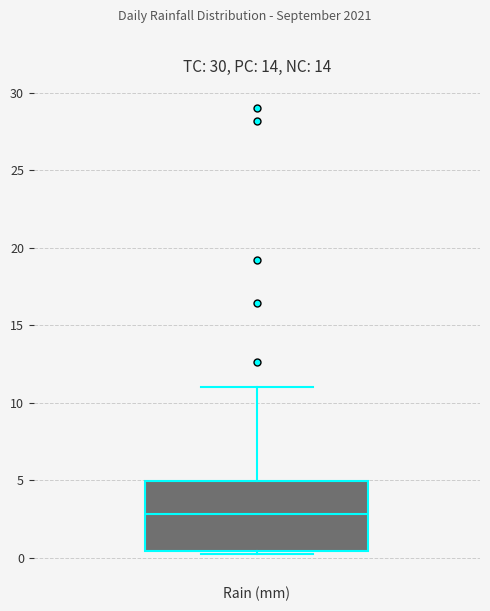

Read this box plot against the y-axis: the position of the median line, the range covered by the box, and the ends of both whiskers. The values are not printed on the chart, so give them approximately, as read against the axis.

median 3.0, box 0.5 to 5.0, whiskers 0.0 to 11.0